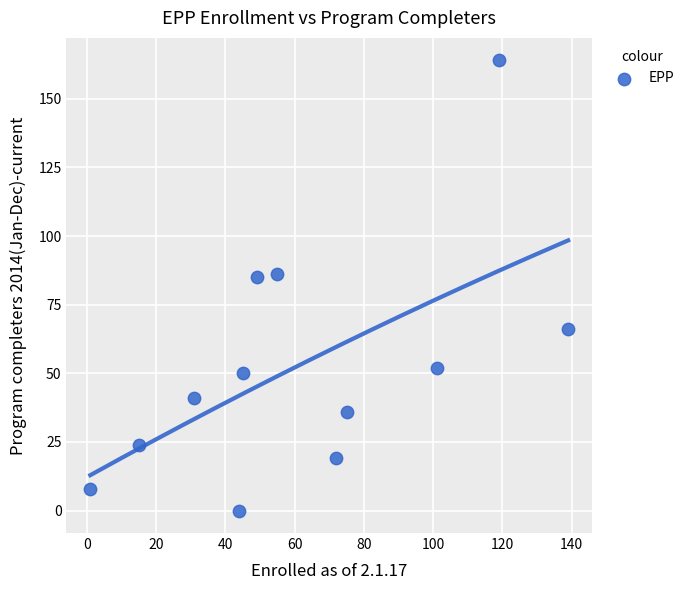

What is the average Y value?

53